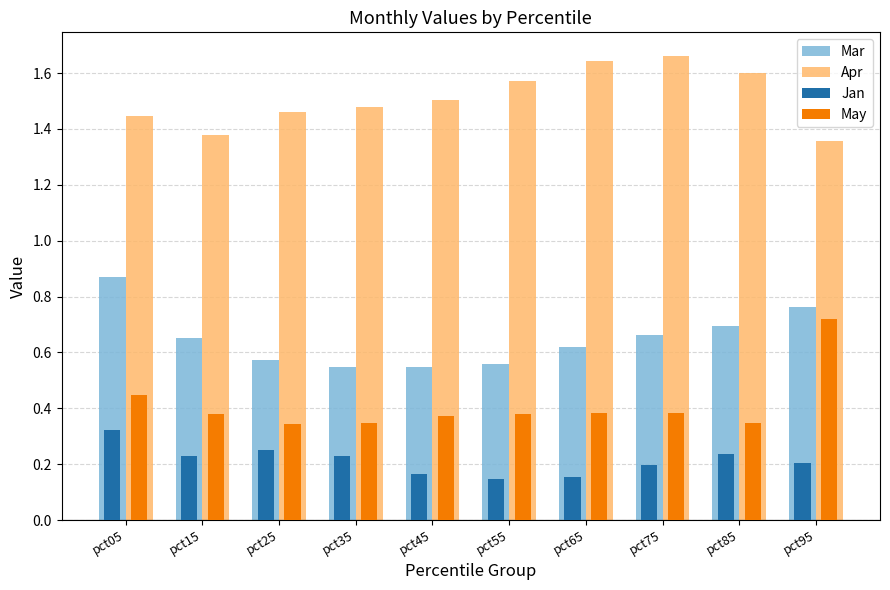

What is the total value across all series at pct55?

2.7